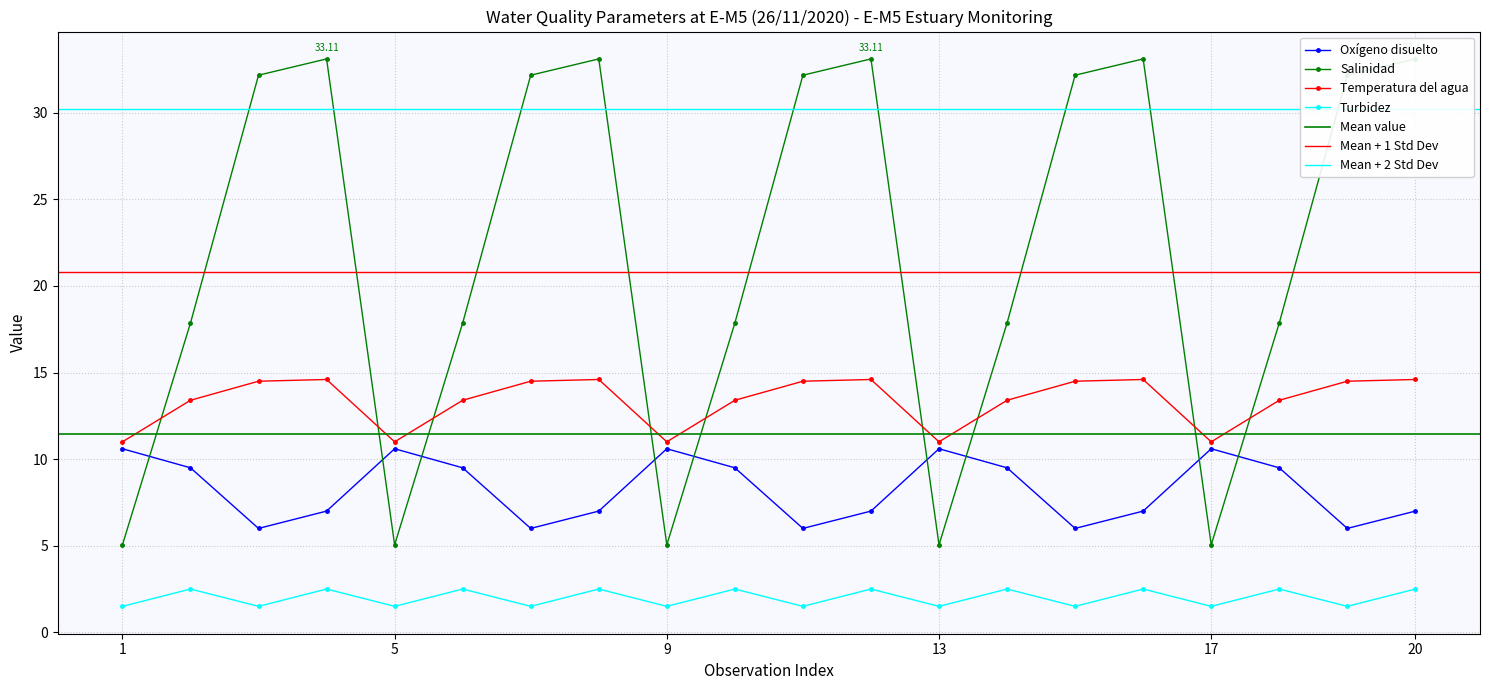

True or false: Turbidez and Temperatura del agua intersect in this chart.

False